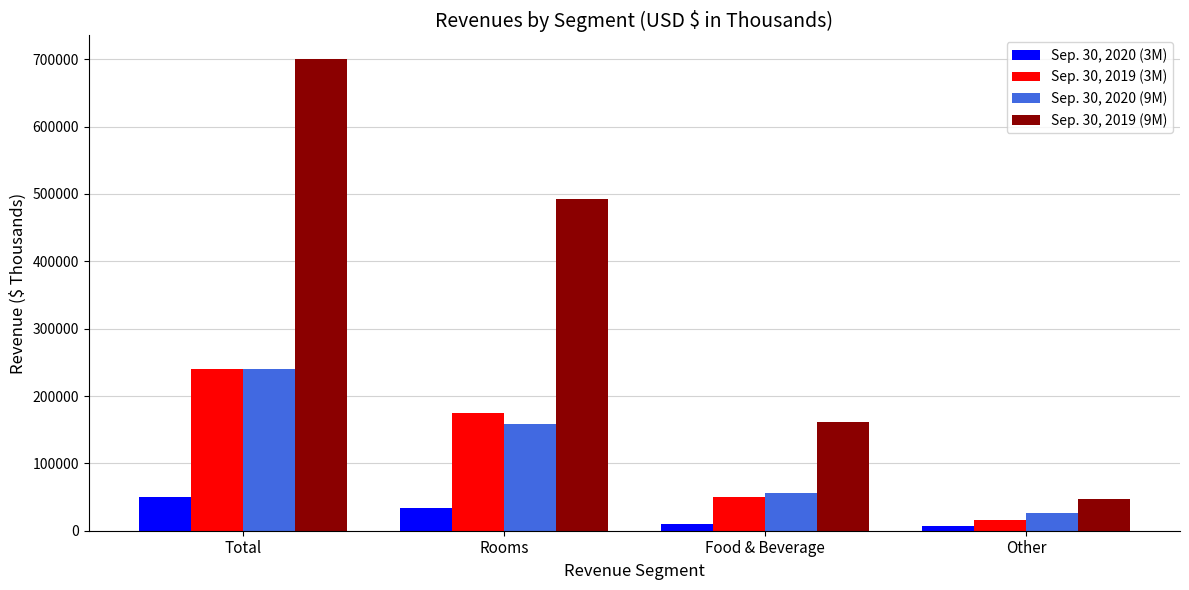

What is the sum of all Sep. 30, 2019 (3M) values?

480558